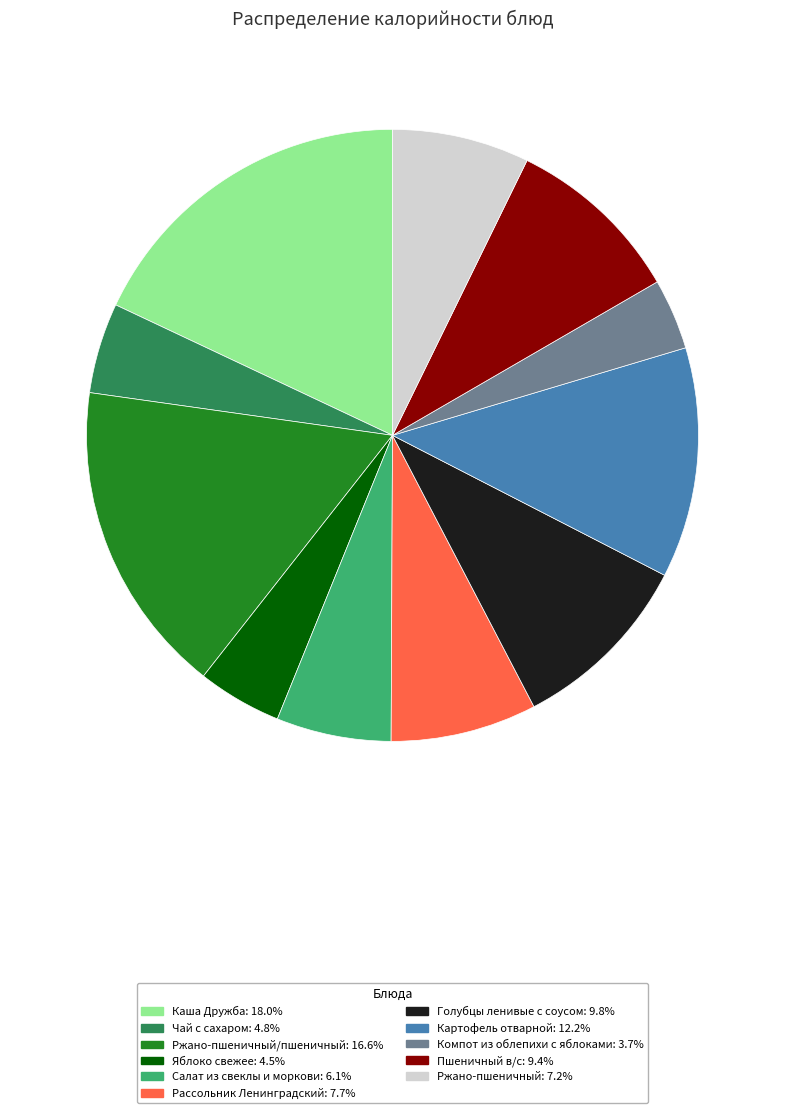

Does any single category account for the majority?

No